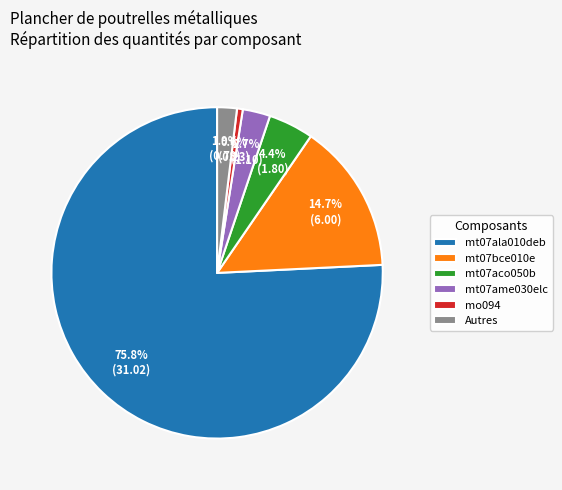

Rank the categories by value from lowest to highest.

mo094, Autres, mt07ame030elc, mt07aco050b, mt07bce010e, mt07ala010deb